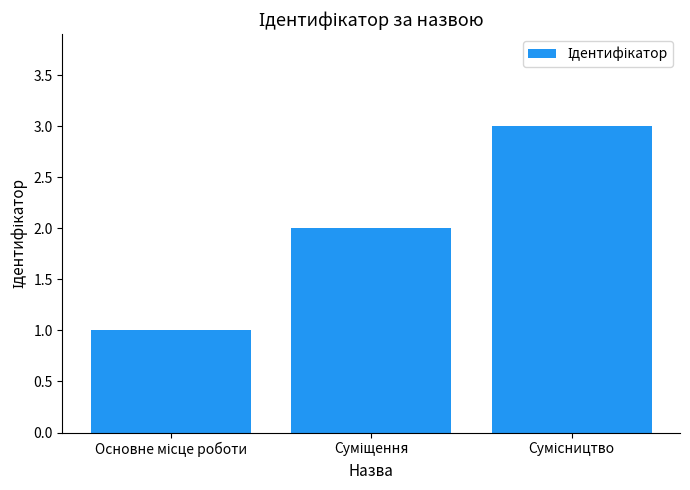

Reading left to right, list all the values displayed in this chart.

1	2	3